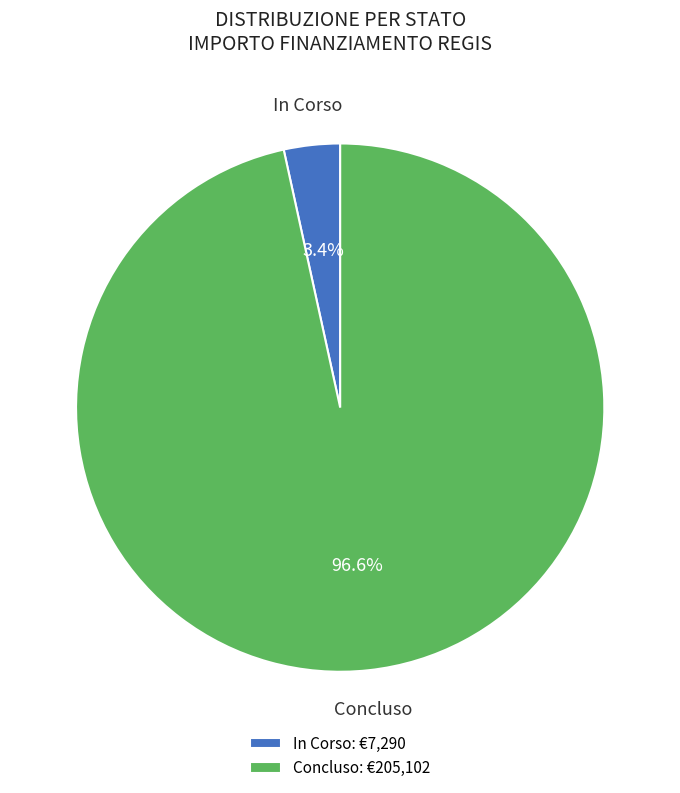

Is there a majority slice in this chart?

Yes